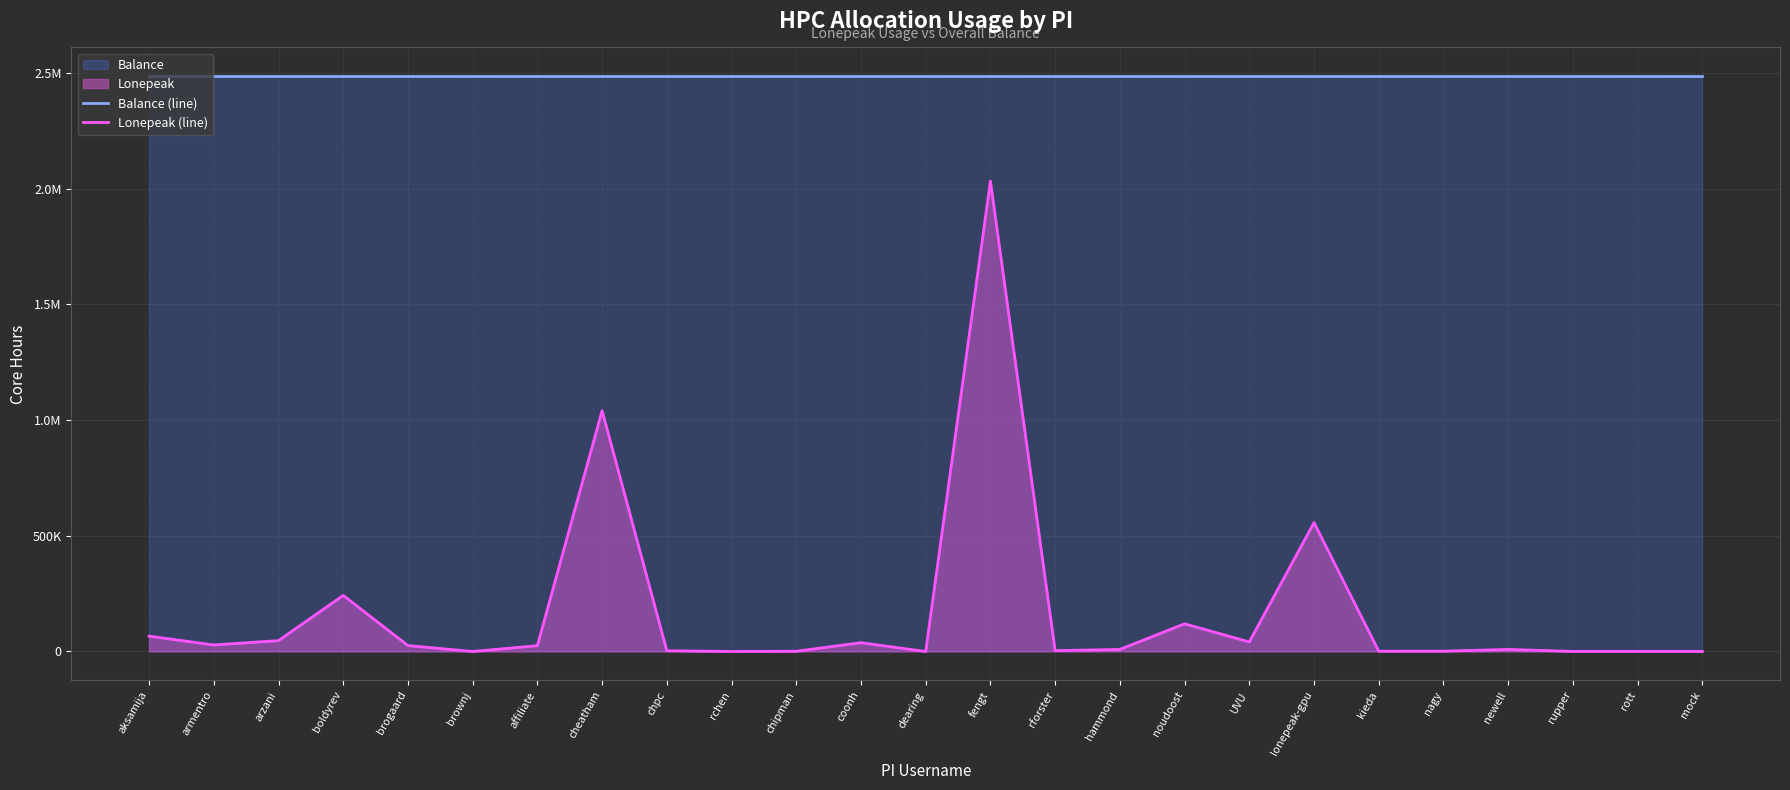

What is the label of the 9th point from the left?

chpc